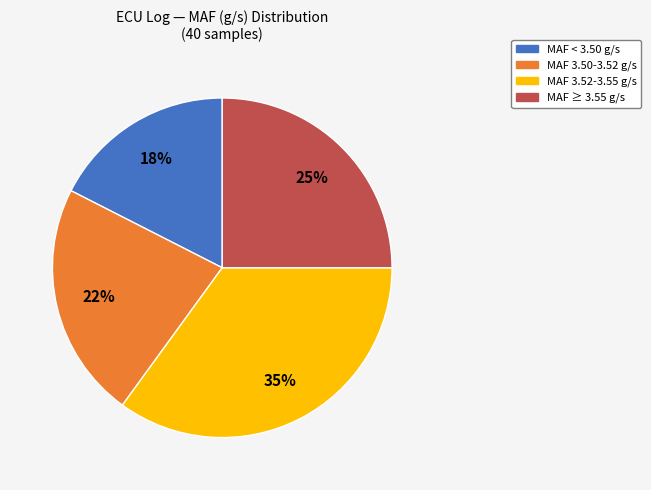

To the nearest percent, what is the average slice percentage?

25%